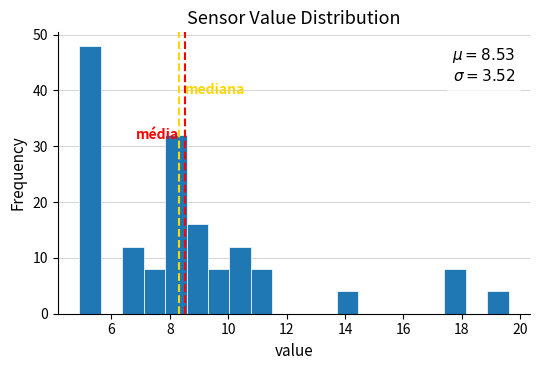

Around what value on the x-axis is the tallest bar? Give the approximate position of its centre, as read against the axis.

5.2